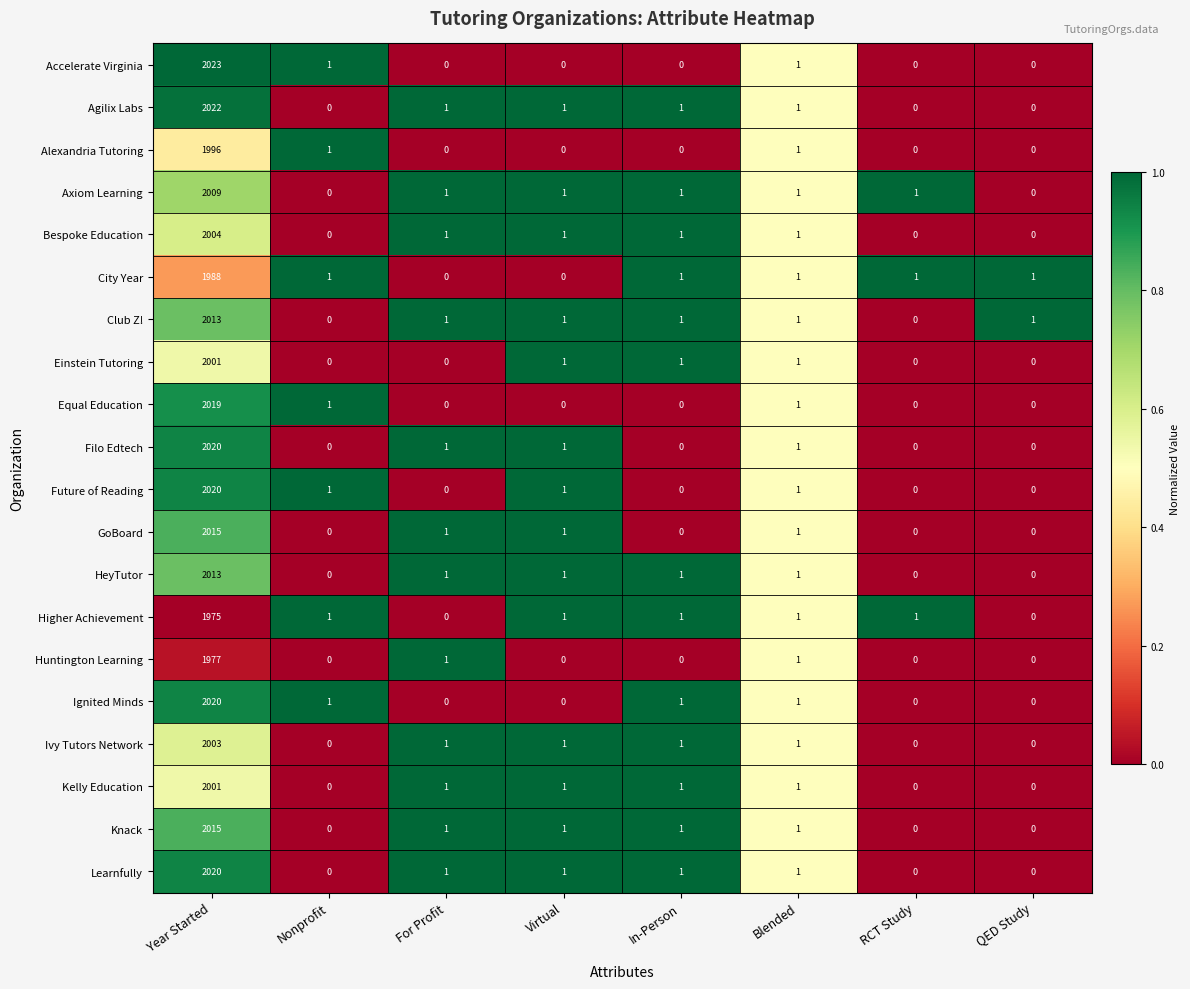

Which series changed the most between Year Started and Virtual?

Accelerate Virginia